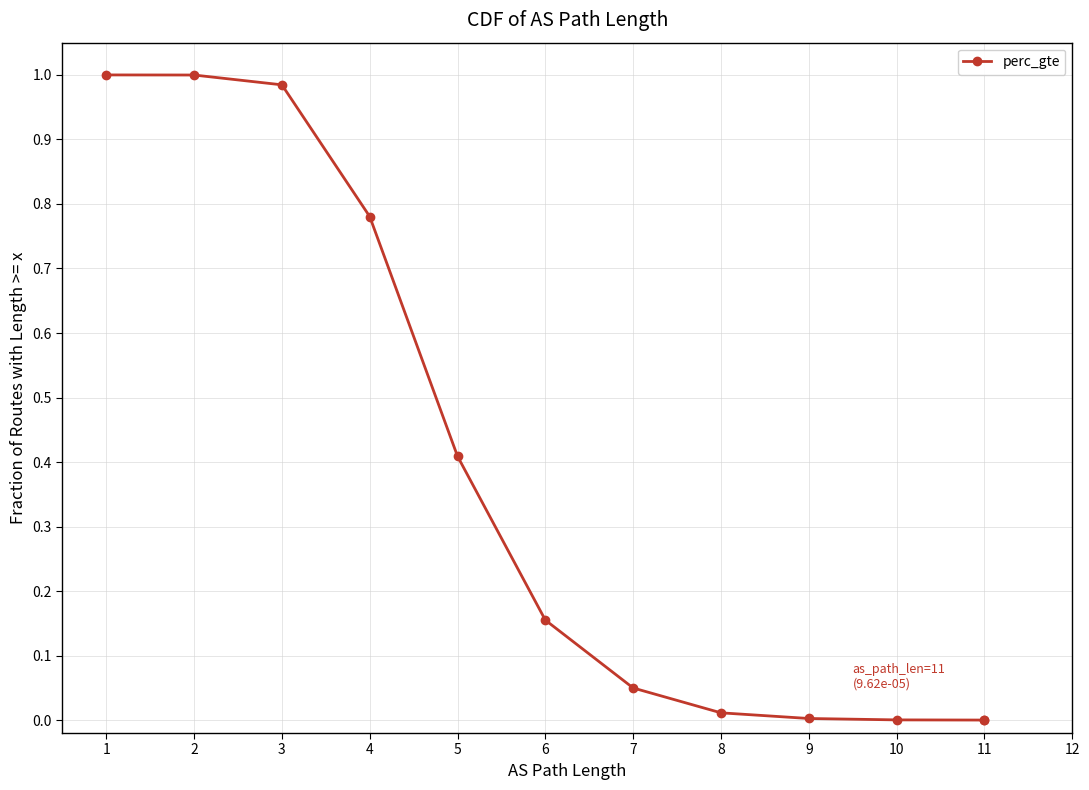

True or false: the data has more than 2 interior local peaks.

False